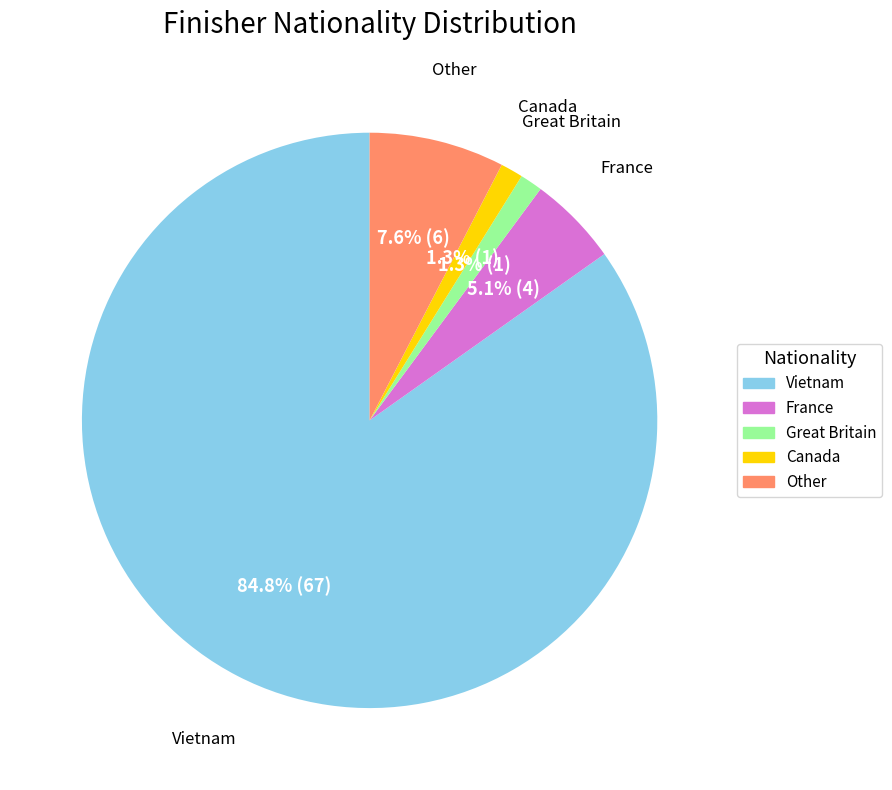

Which has a higher value, Other or Vietnam?

Vietnam